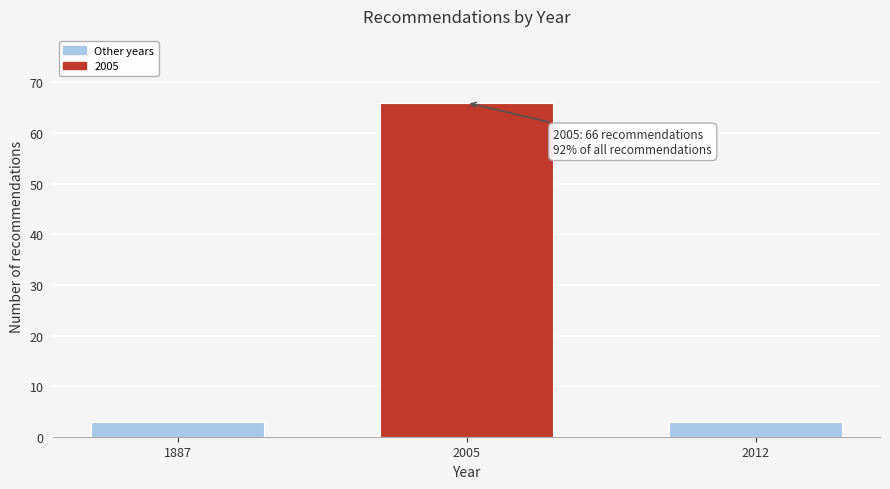

Reading right to left, list all the values displayed in this chart.

3	66	3